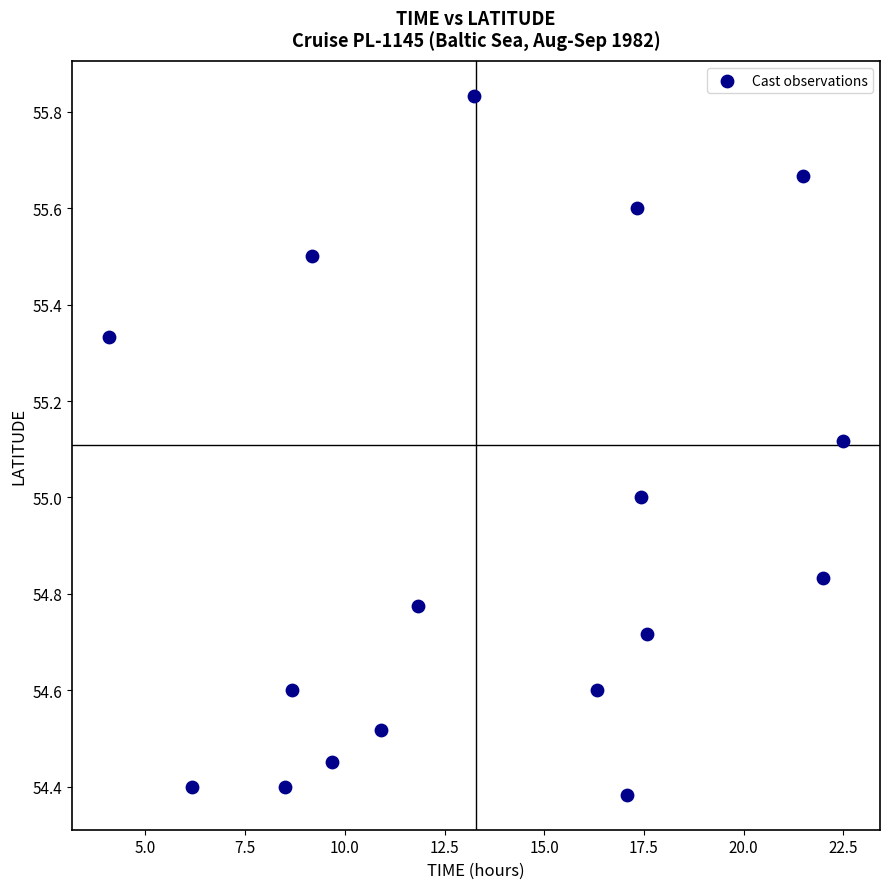

What is the range of X values (max minus min)?

18.4